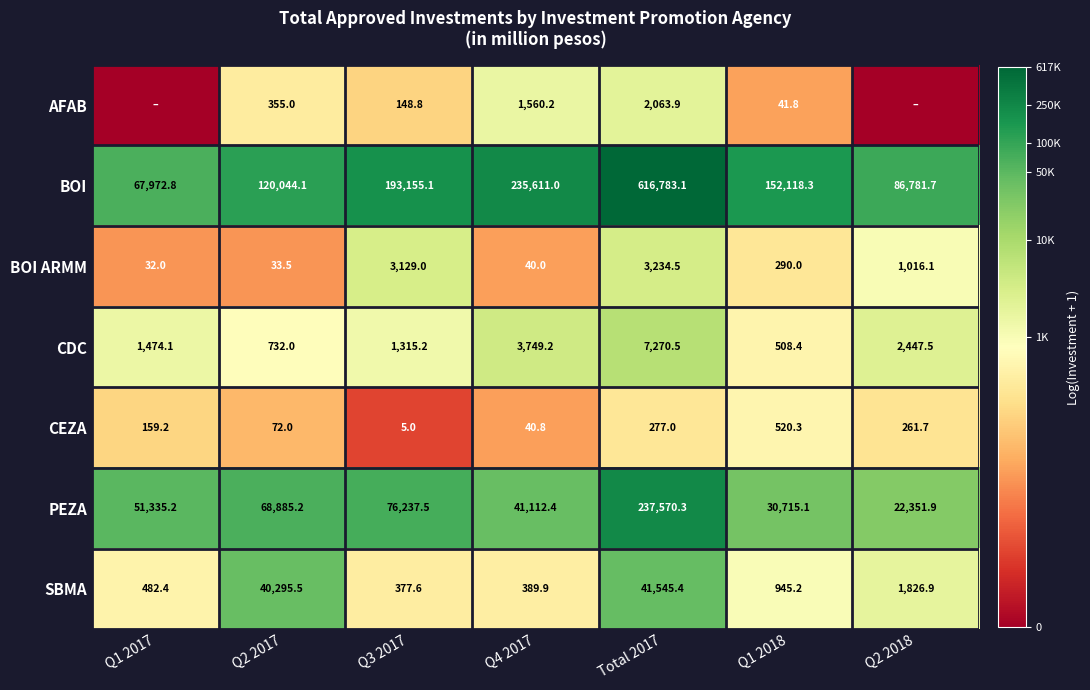

Is the value of BOI ARMM at Q1 2017 greater than the value of BOI at Q3 2017?

No